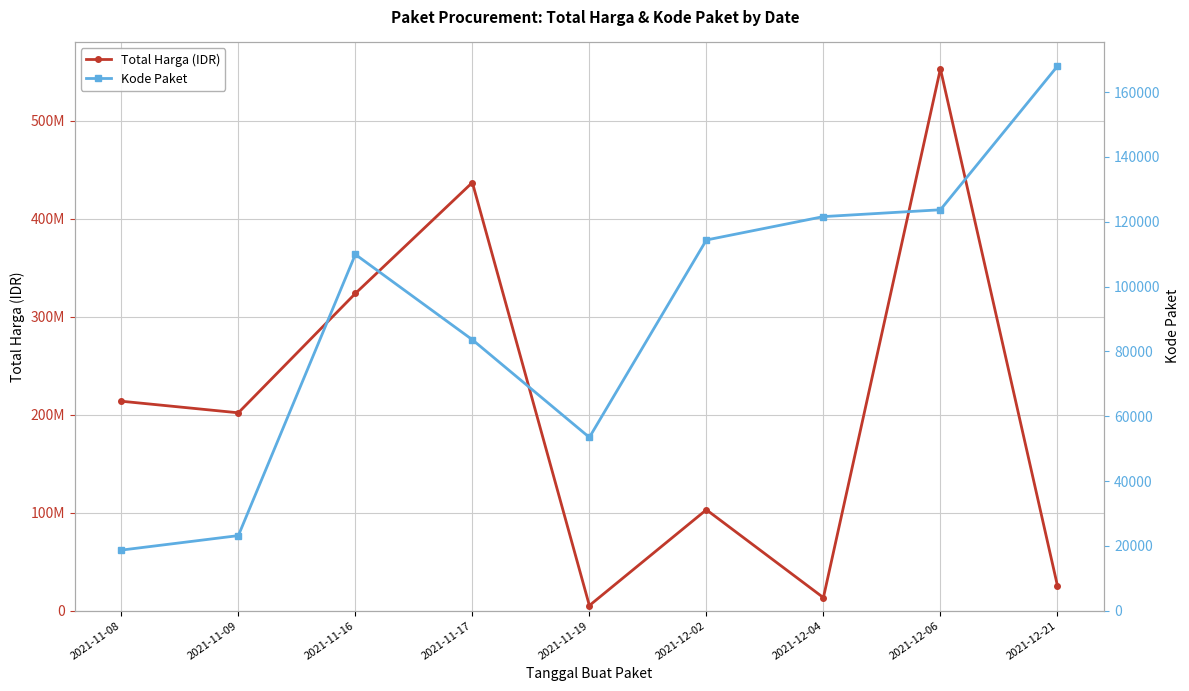

Reading right to left, what are all the values shown in this chart?

Total Harga (IDR): 2021-12-21=25648640	2021-12-06=553107700	2021-12-04=13345000	2021-12-02=103040877	2021-11-19=5267600	2021-11-17=437074000	2021-11-16=323809100	2021-11-09=202000000	2021-11-08=213825000
Kode Paket: 2021-12-21=167968	2021-12-06=123679	2021-12-04=121569	2021-12-02=114355	2021-11-19=53465	2021-11-17=83587	2021-11-16=109906	2021-11-09=23162	2021-11-08=18691